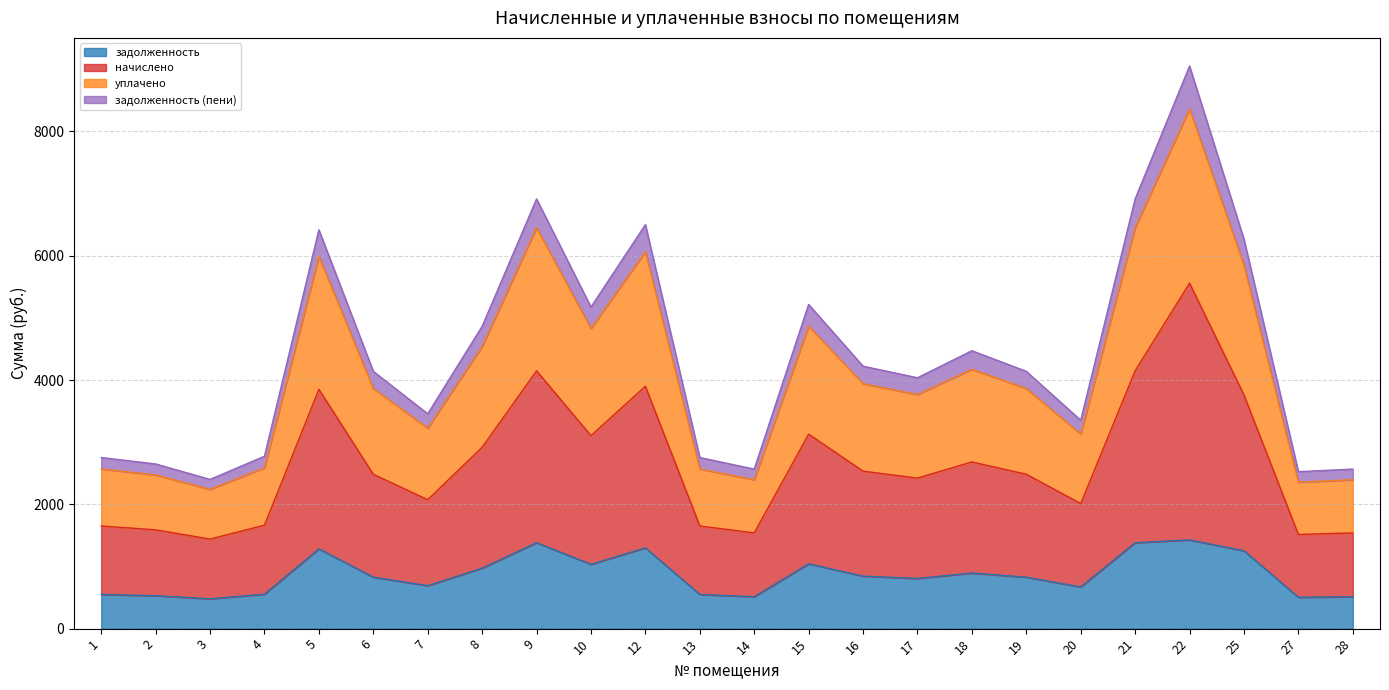

What is the highest value of the задолженность series?

1427.4